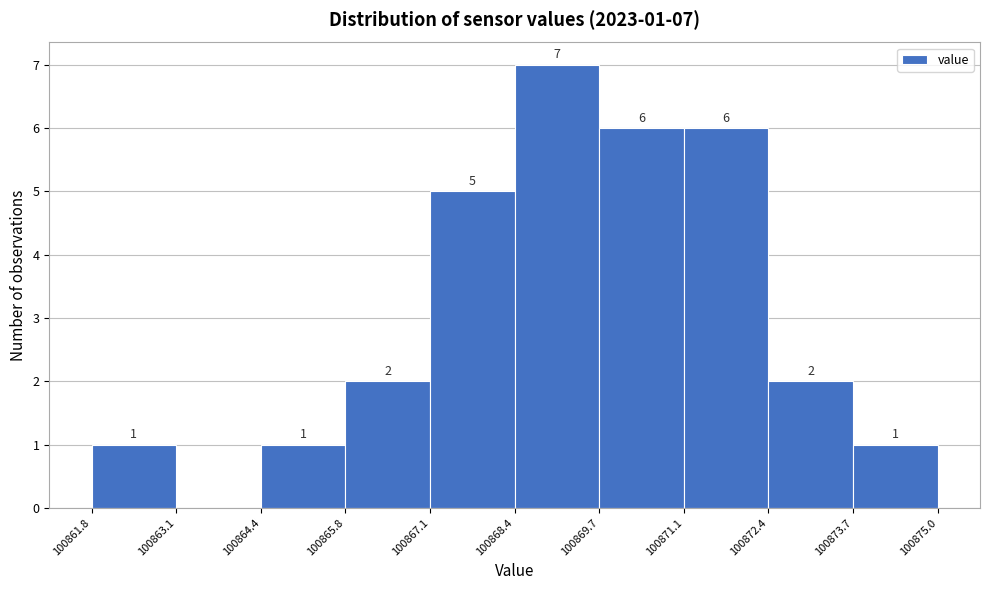

Over which range of the x-axis is the bar tallest?

100868.4 to 100869.7